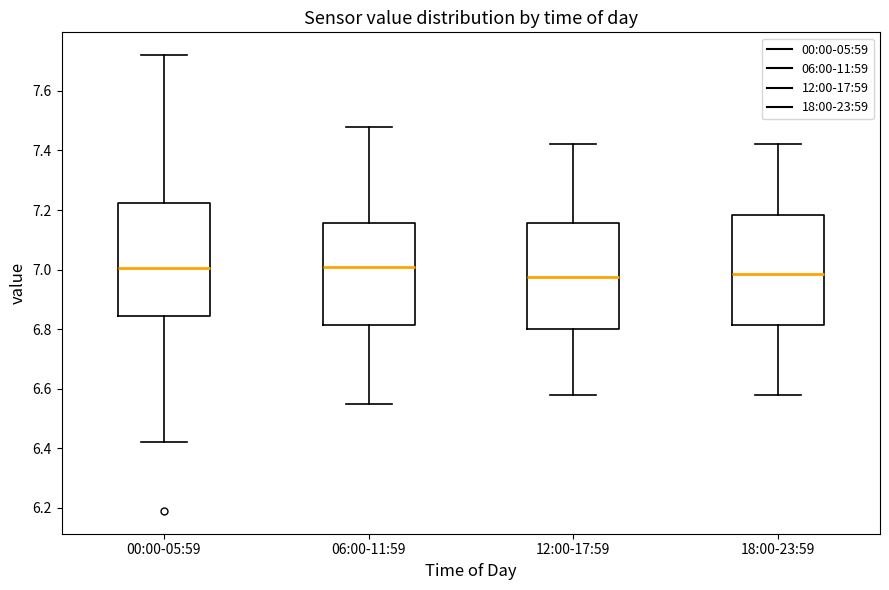

Where does the lower whisker of the box for 12:00-17:59 end on the y-axis? The values are not printed on the chart, so give them approximately, as read against the axis.

6.58